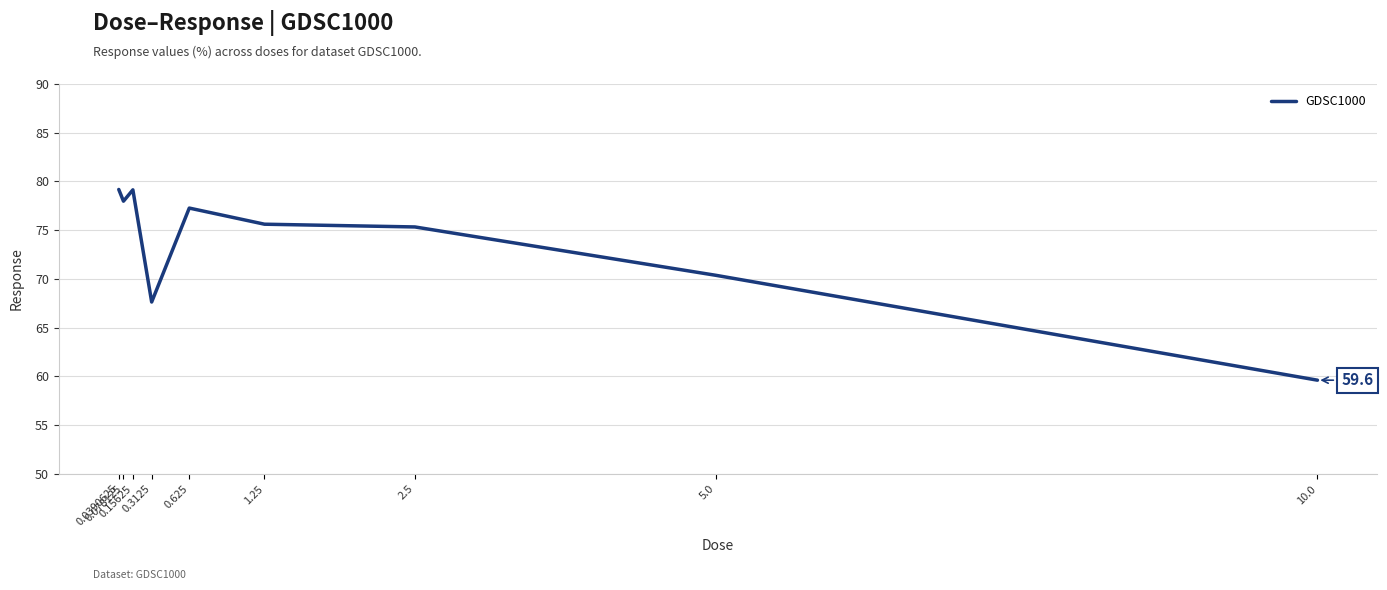

Which category has the lowest value across all series?

10.0